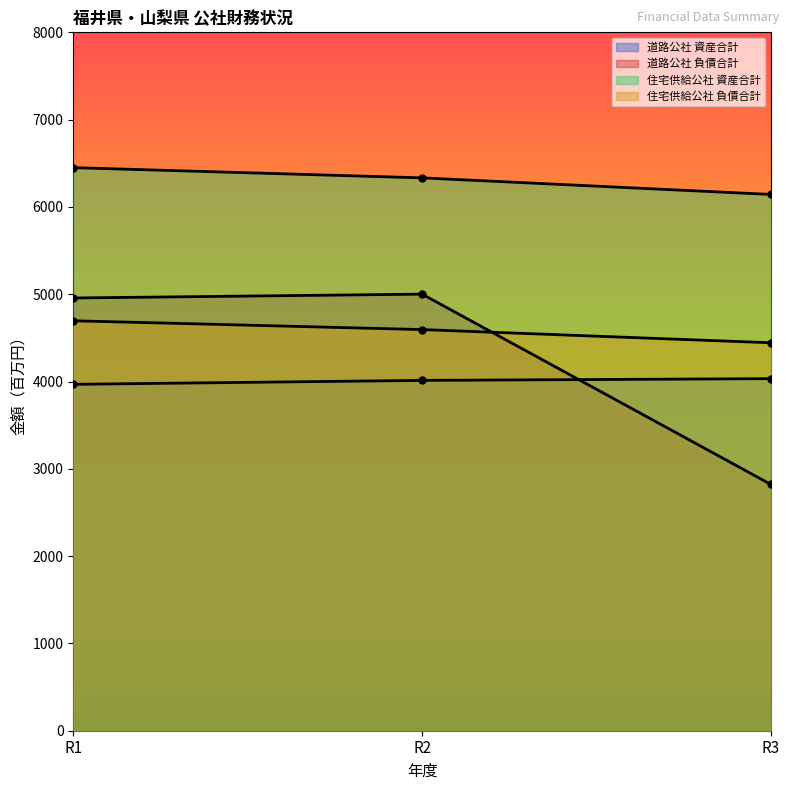

The 道路公社 負債合計 series shows 4922 at R3. True or false?

False